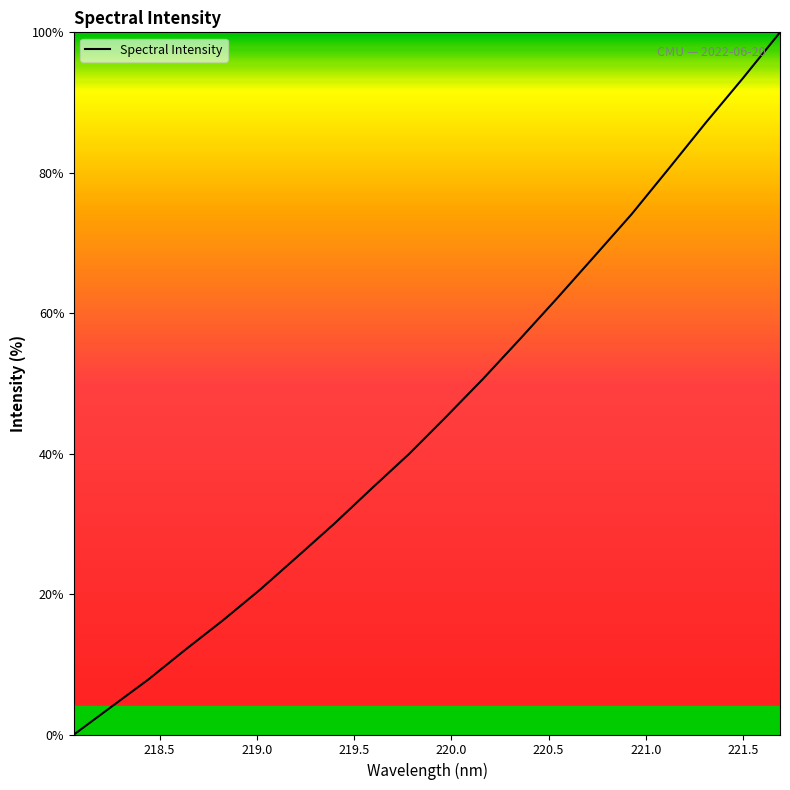

How many distinct data groups are displayed?

1